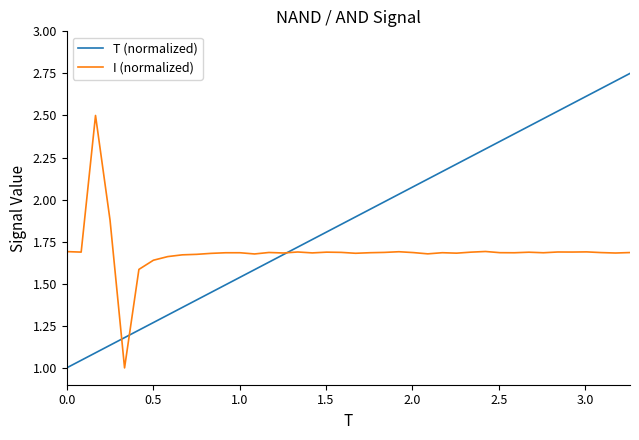

List the series in order of their overall mean, highest first.

T (normalized), I (normalized)